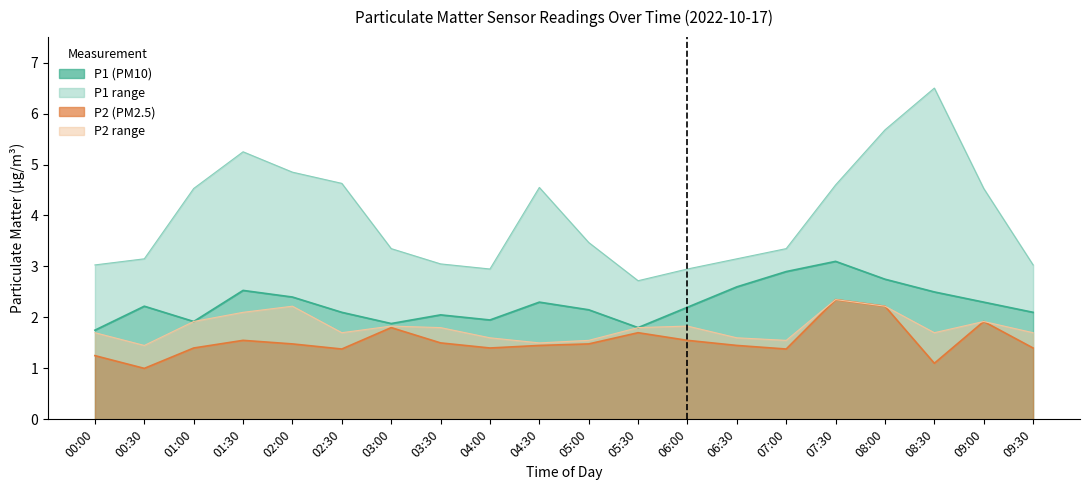

Where does the P1 (PM10) series first go above 2?

00:30